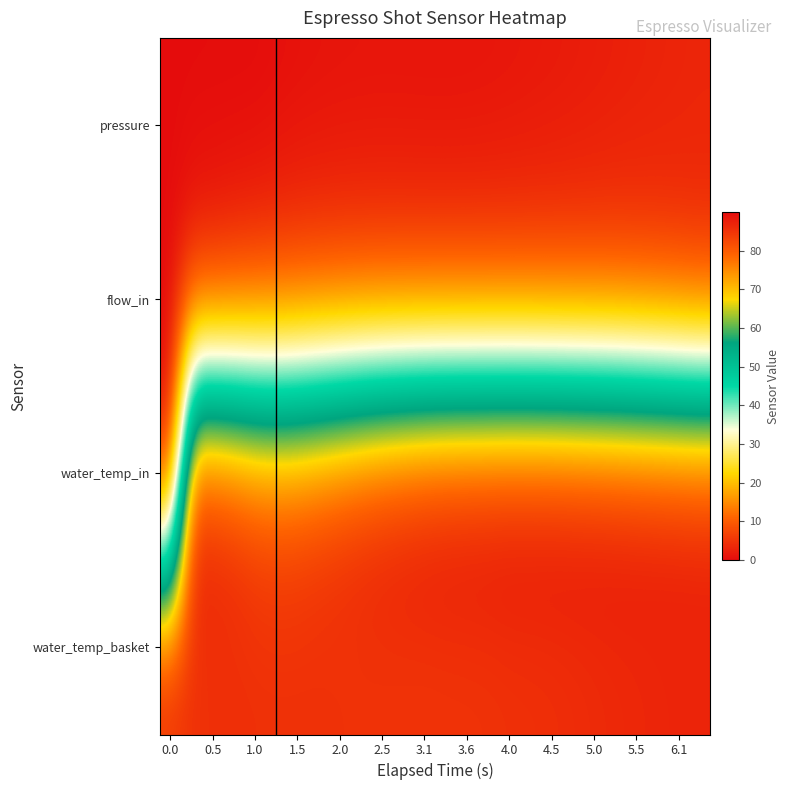

Rank the series by their maximum value, from highest to lowest.

water_temp_in, water_temp_basket, flow_in, pressure